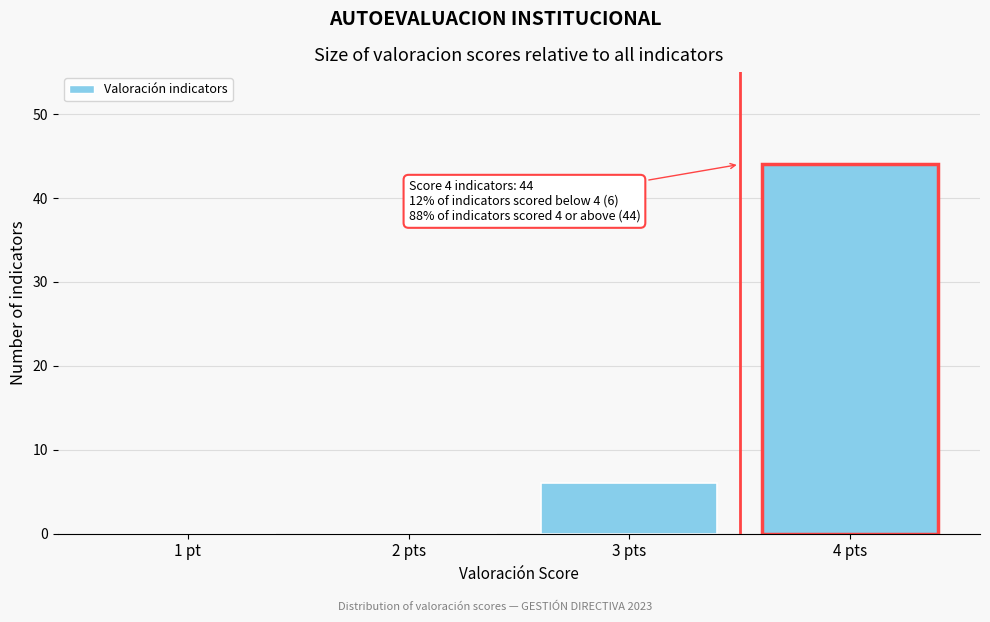

Reading left to right, extract all data points from this chart.

1 pt=0	2 pts=0	3 pts=6	4 pts=44